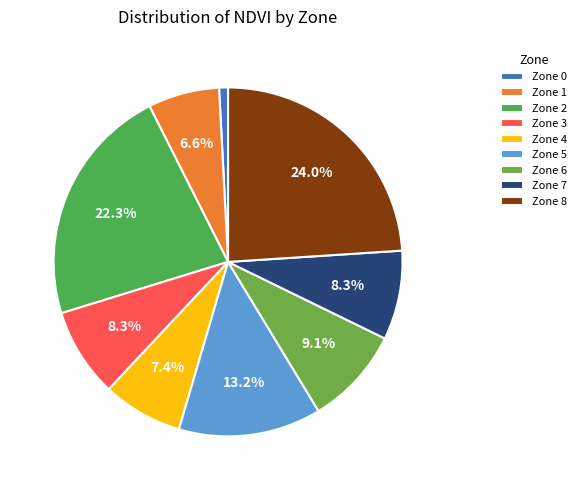

What portion of the pie excludes Zone 6?

90.9%